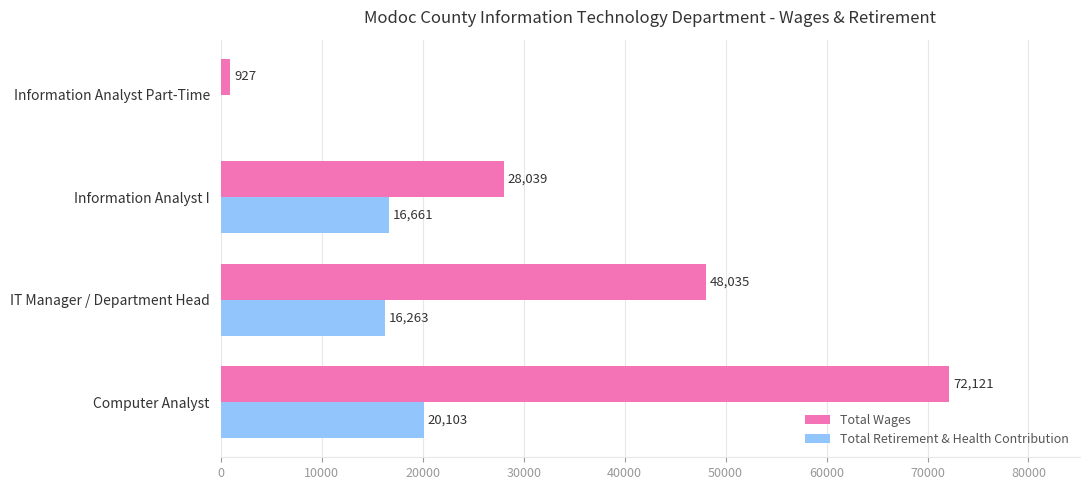

What is the highest value of the Total Wages series?

72121